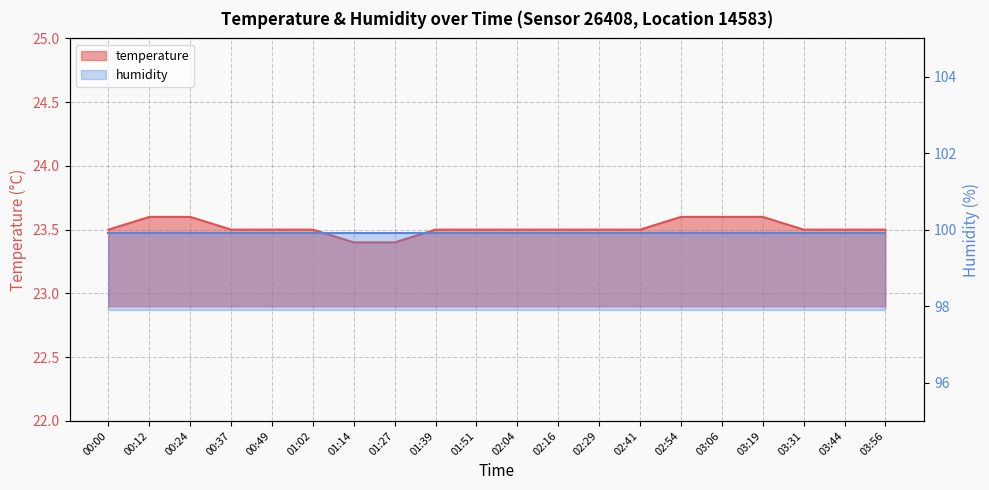

Reading right to left, what are all the values shown in this chart?

03:56=23.5	03:44=23.5	03:31=23.5	03:19=23.6	03:06=23.6	02:54=23.6	02:41=23.5	02:29=23.5	02:16=23.5	02:04=23.5	01:51=23.5	01:39=23.5	01:27=23.4	01:14=23.4	01:02=23.5	00:49=23.5	00:37=23.5	00:24=23.6	00:12=23.6	00:00=23.5